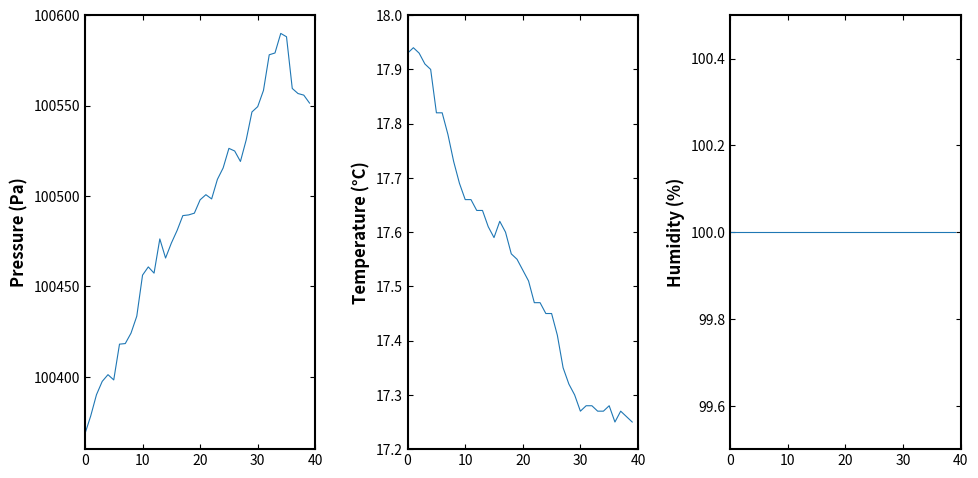

How many data points in pressure are less than 100497?

20